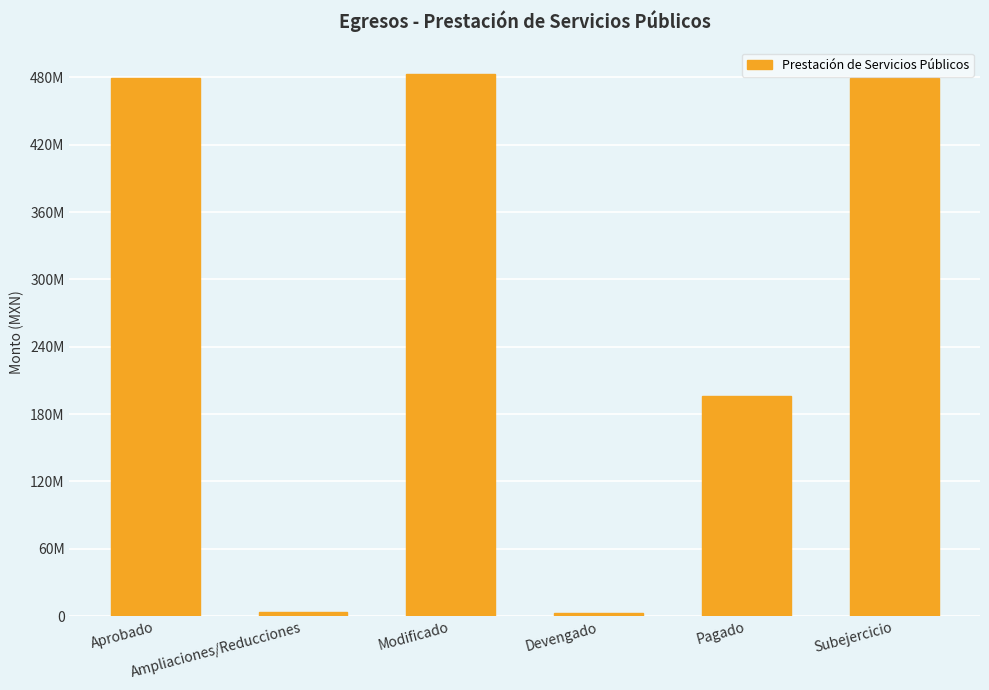

At which category does the chart reach its peak across all series?

Modificado